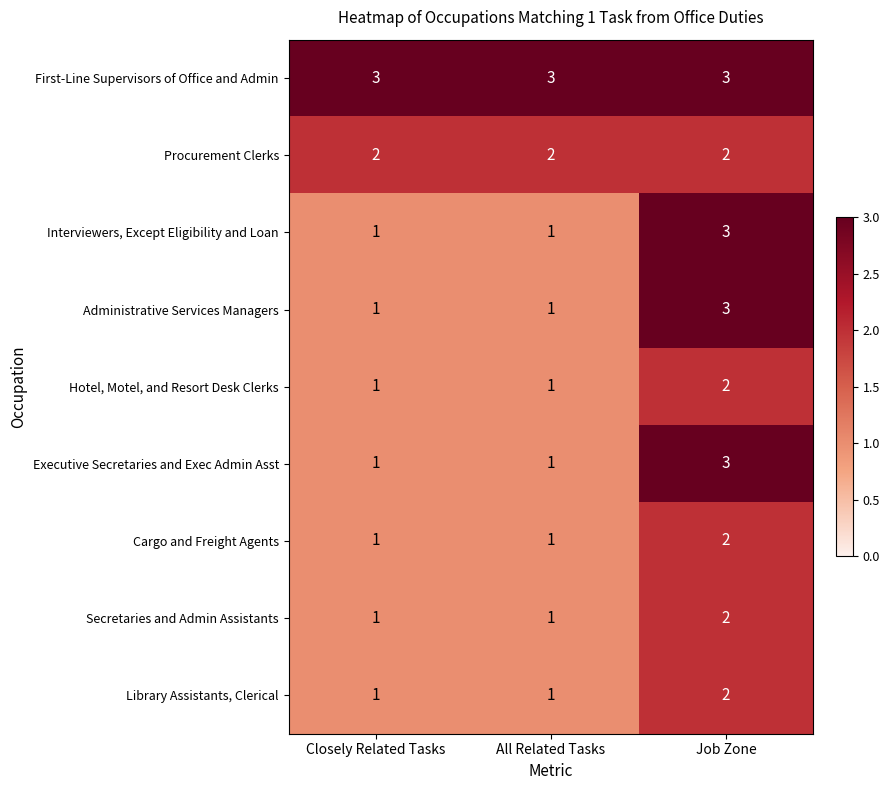

Is it true that Secretaries and Admin Assistants equals 3 at Job Zone?

False